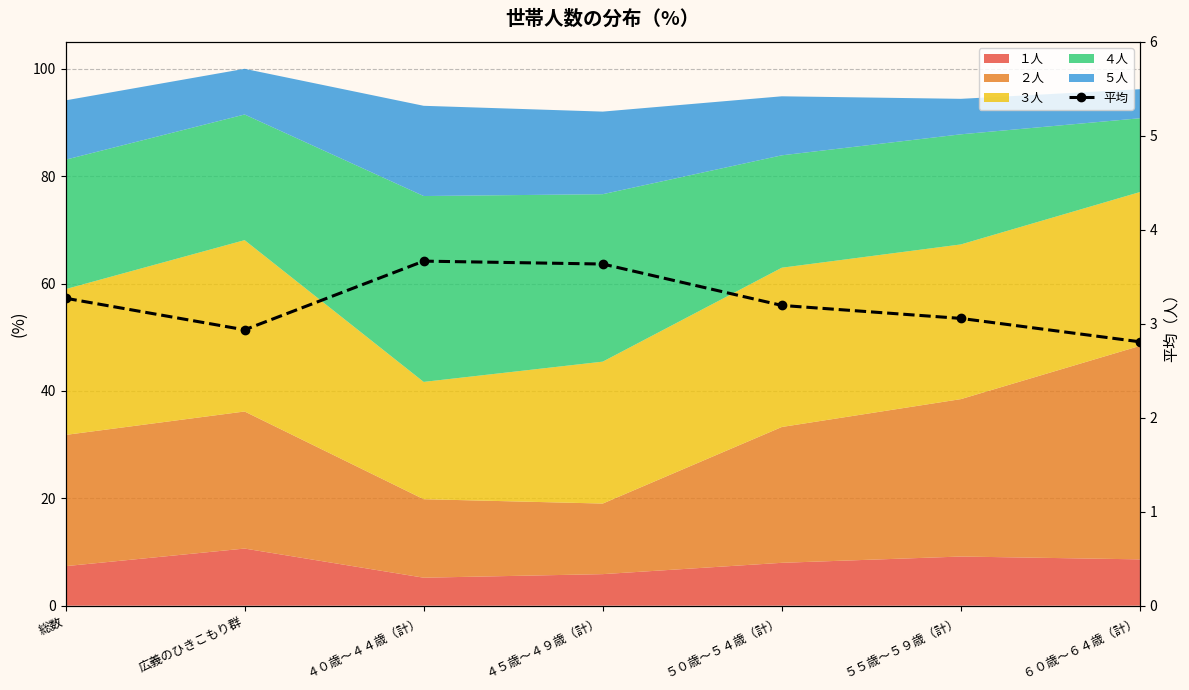

True or false: the data has more than 0 interior local peaks.

True